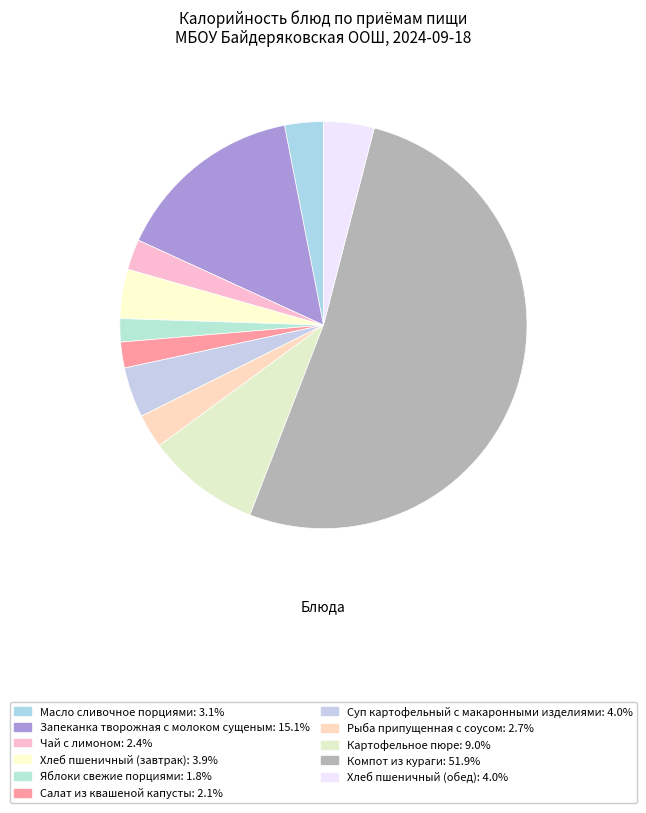

Which has a higher value, Картофельное пюре or Хлеб пшеничный (завтрак)?

Картофельное пюре